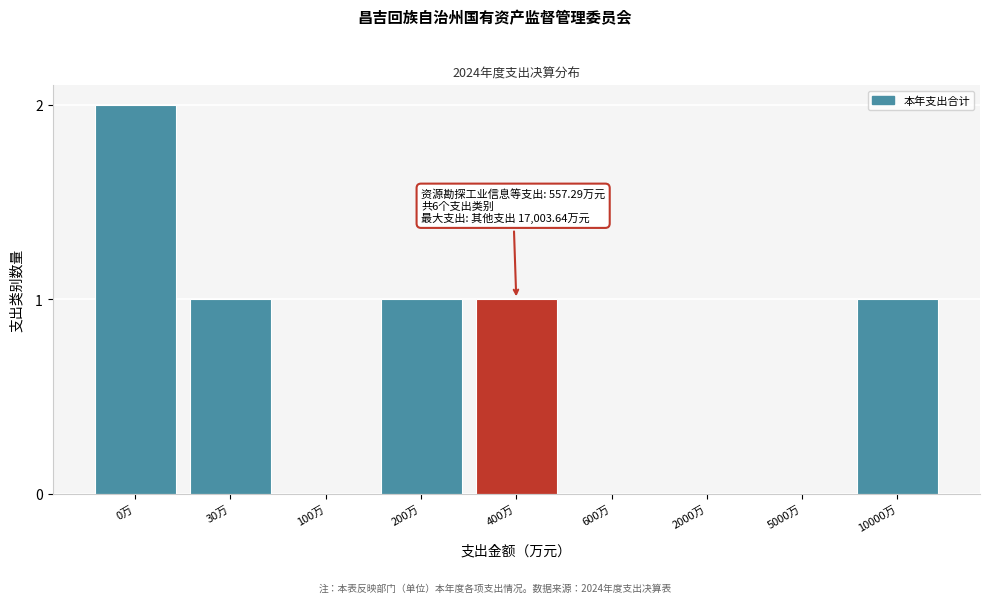

Reading left to right, extract all data points from this chart.

0万=2	30万=1	100万=0	200万=1	400万=1	600万=0	2000万=0	5000万=0	10000万=1